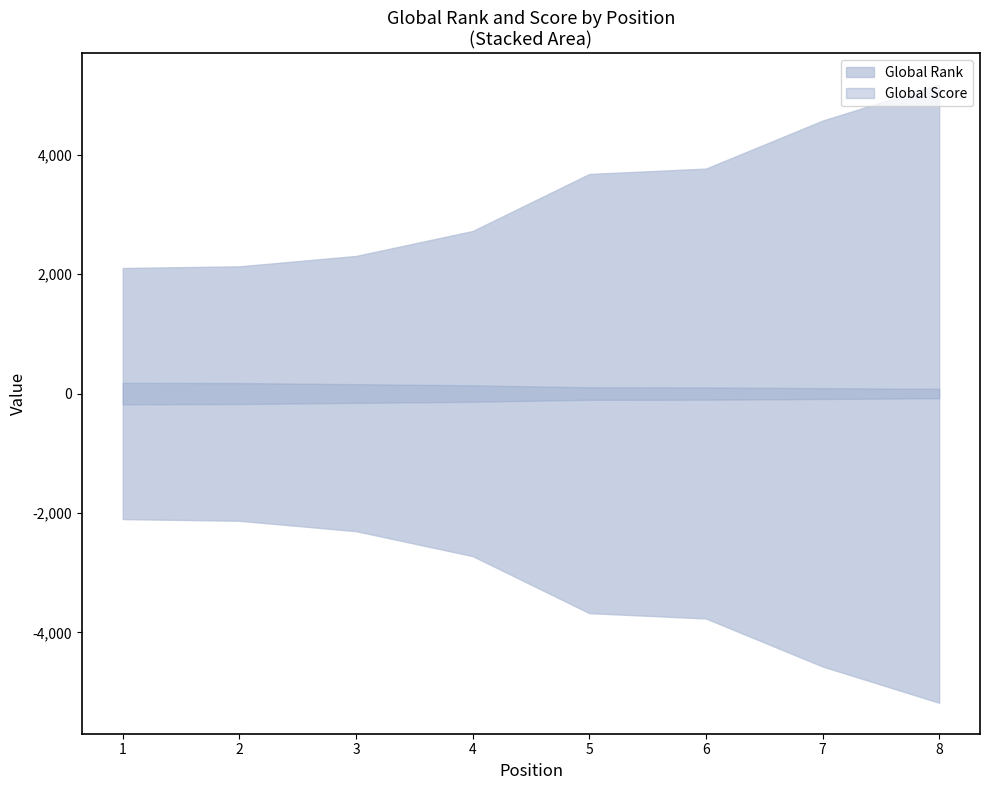

Rank the series at 6 from highest to lowest value.

Global Rank, Global Score